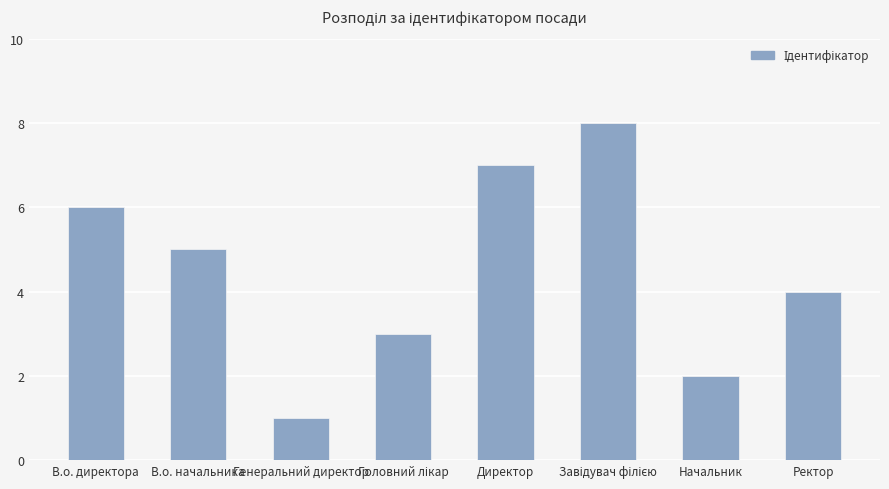

What is the greatest value displayed?

8